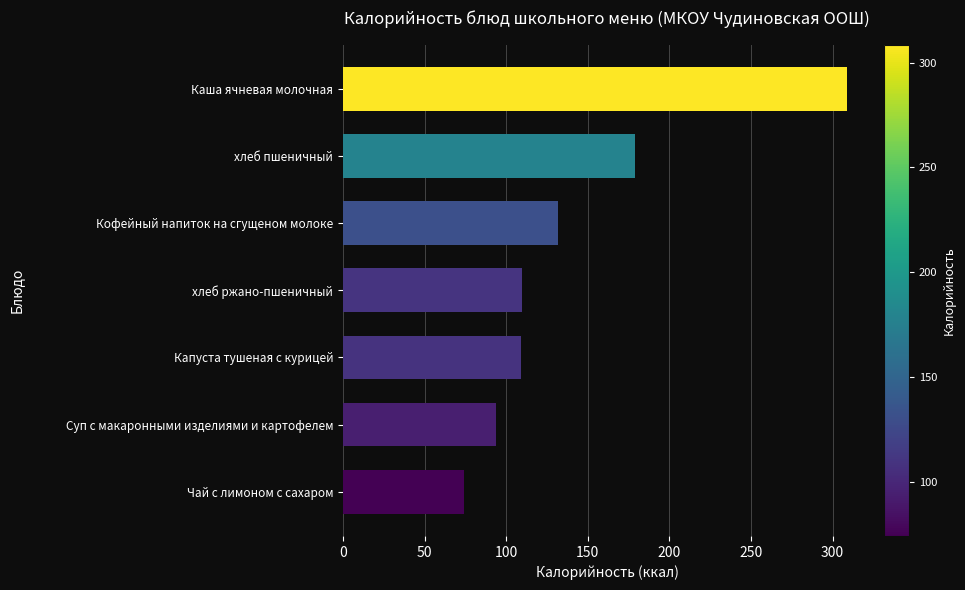

What is the smallest value displayed?

74.3